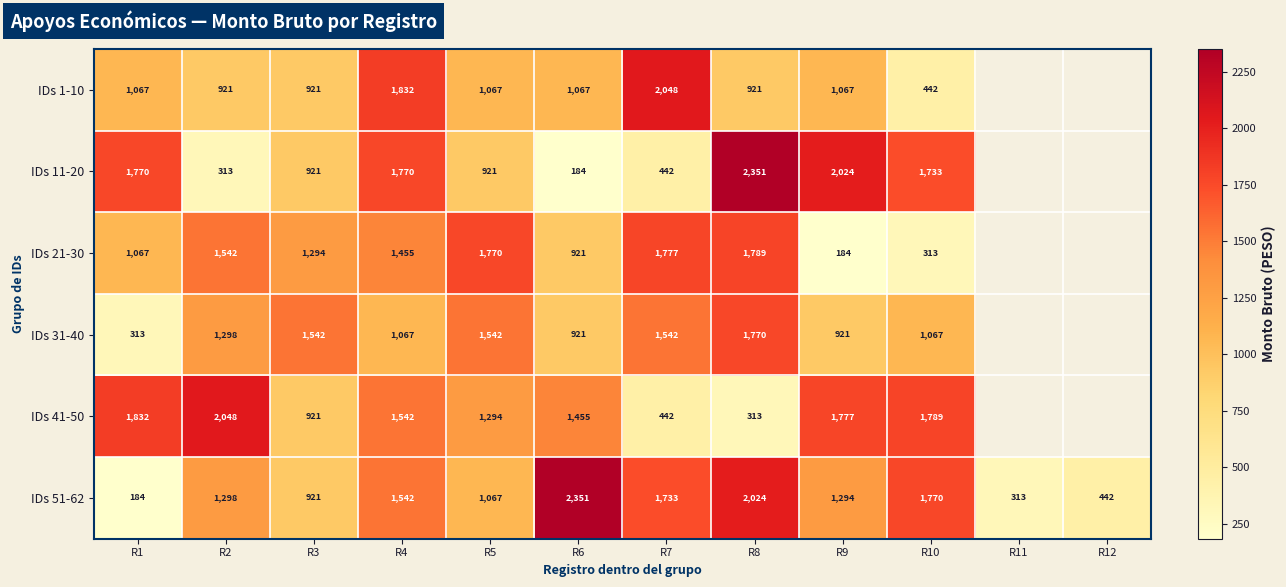

Is the value of IDs 51-62 at R8 greater than the value of IDs 11-20 at R3?

Yes